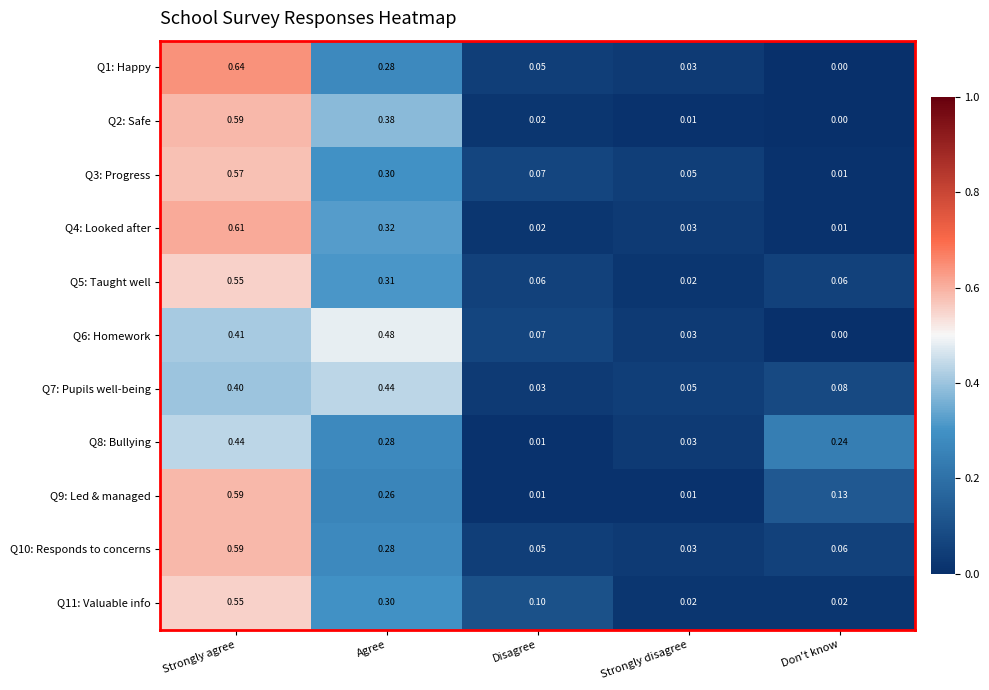

How many distinct data groups are displayed?

11